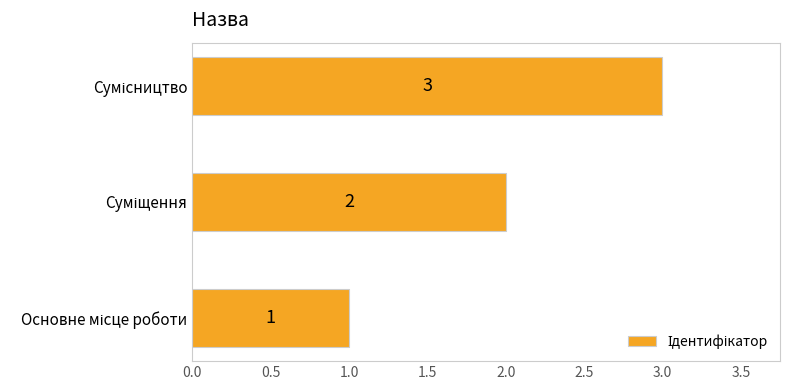

What is the maximum value shown in the chart?

3